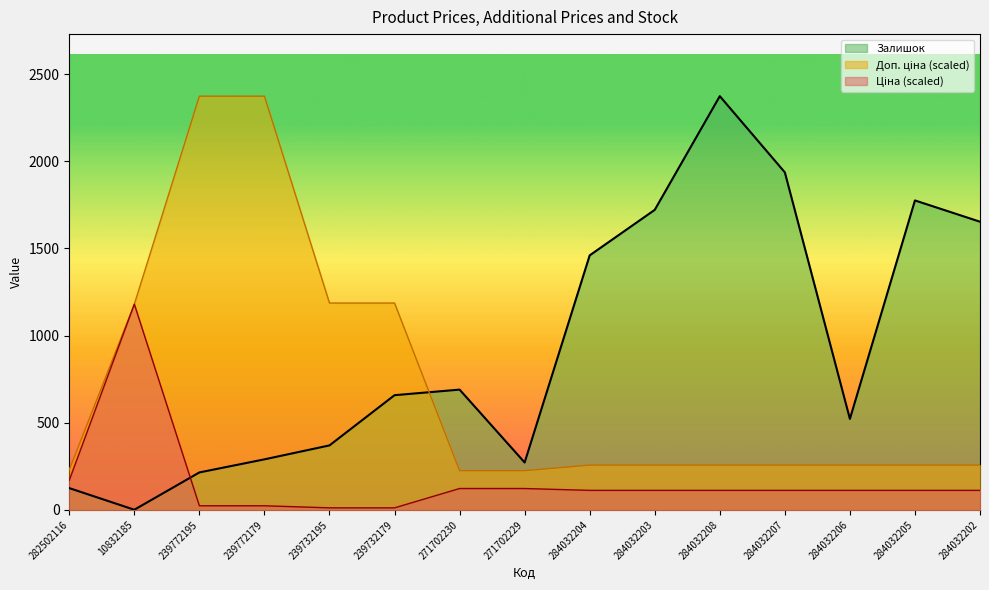

Which category has the lowest value across all series?

10832185